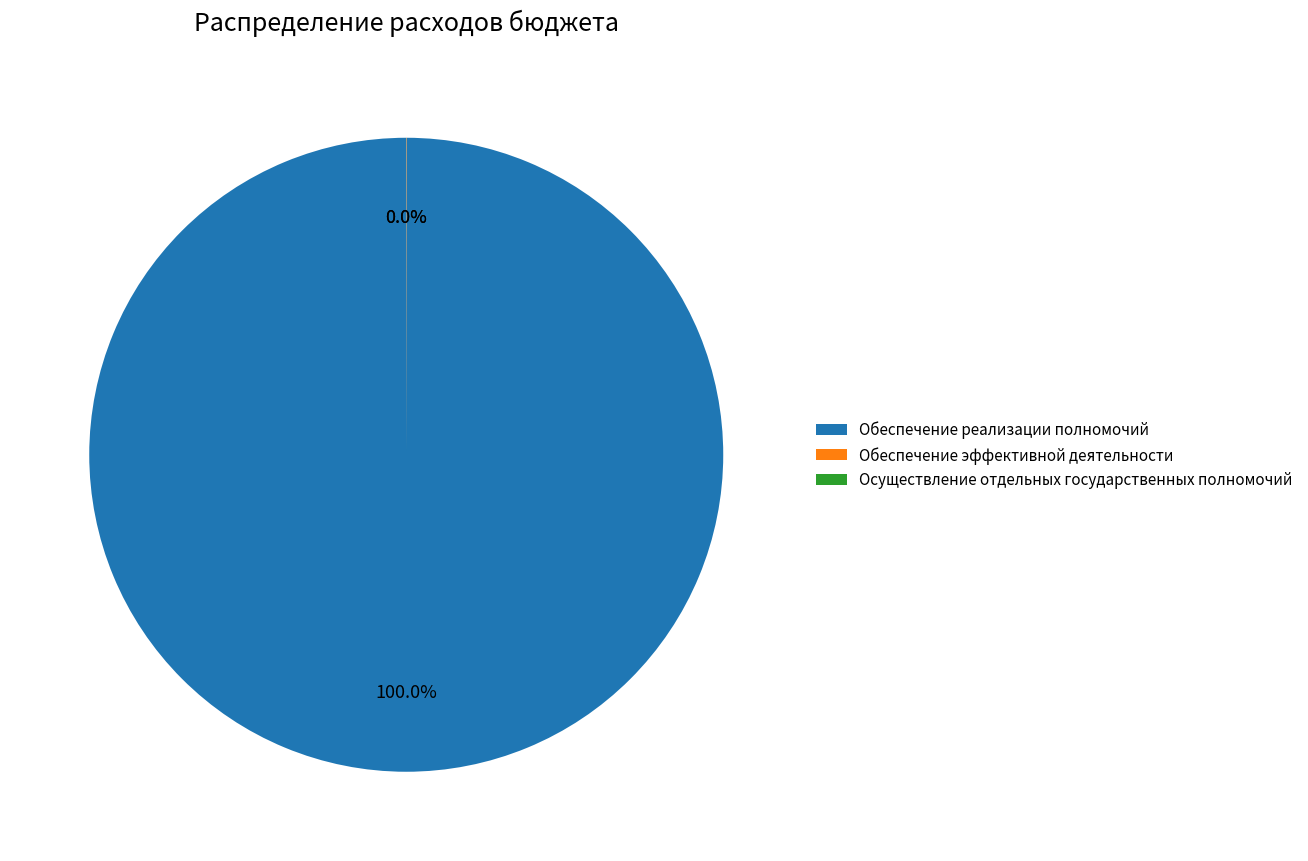

Which category has the biggest portion of the pie?

Обеспечение реализации полномочий